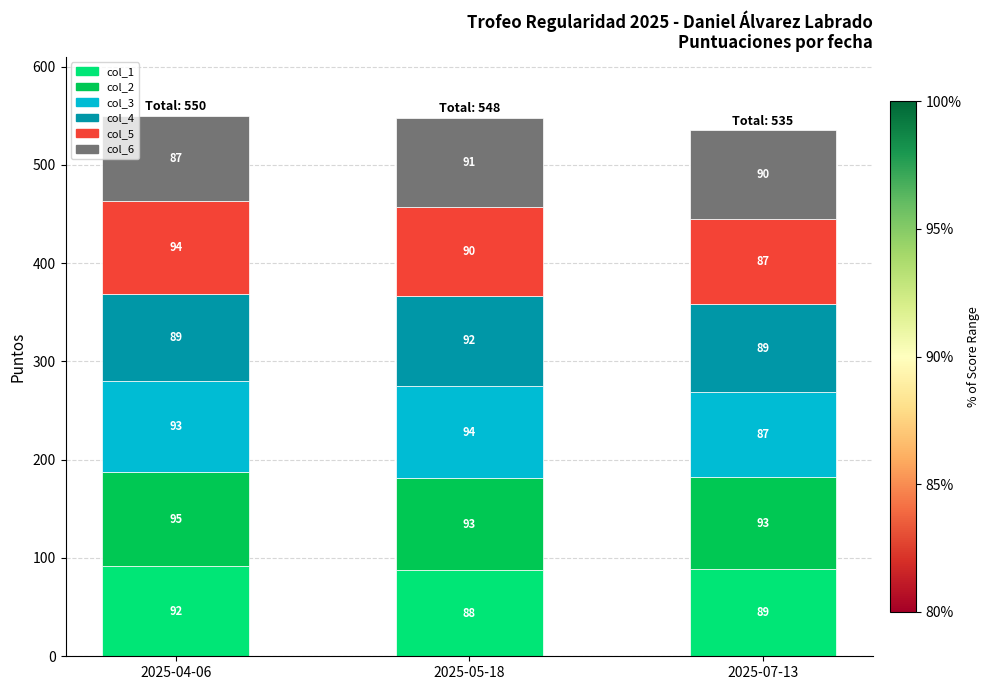

What is the average value of the col_1 series?

90